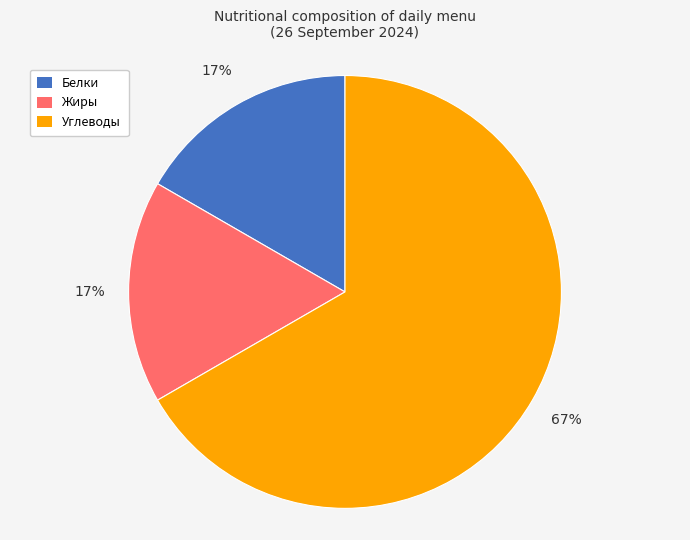

Is the sum of Белки and Жиры greater than half?

No